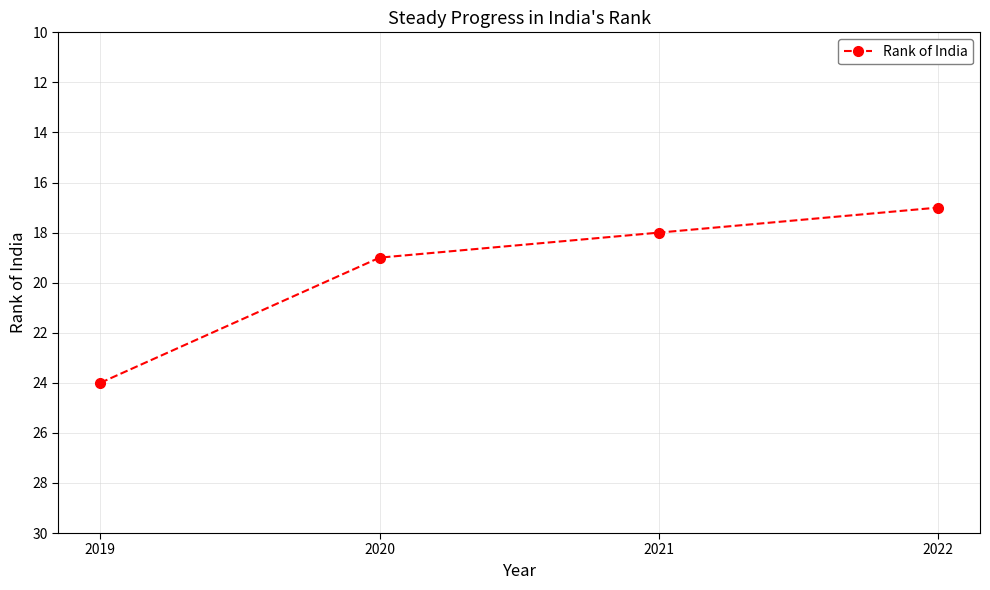

What is the change in value from 2020 to 2022?

-2